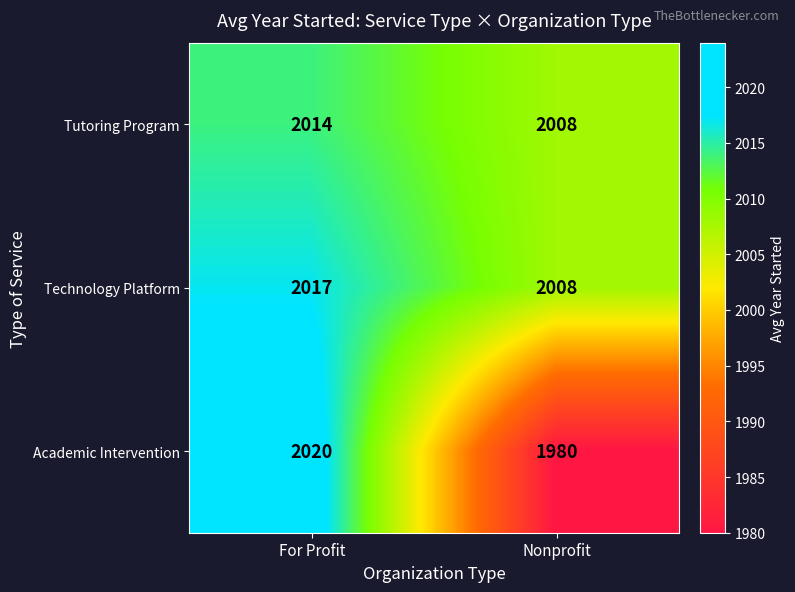

Which label corresponds to the smallest value in the chart?

Nonprofit